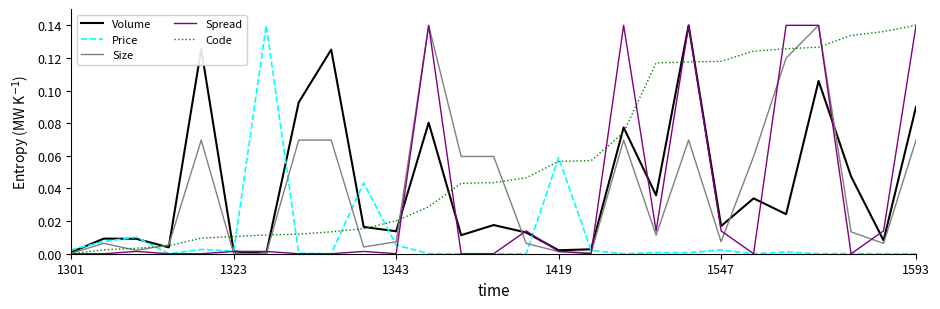

Which series has the largest total across all categories?

Code